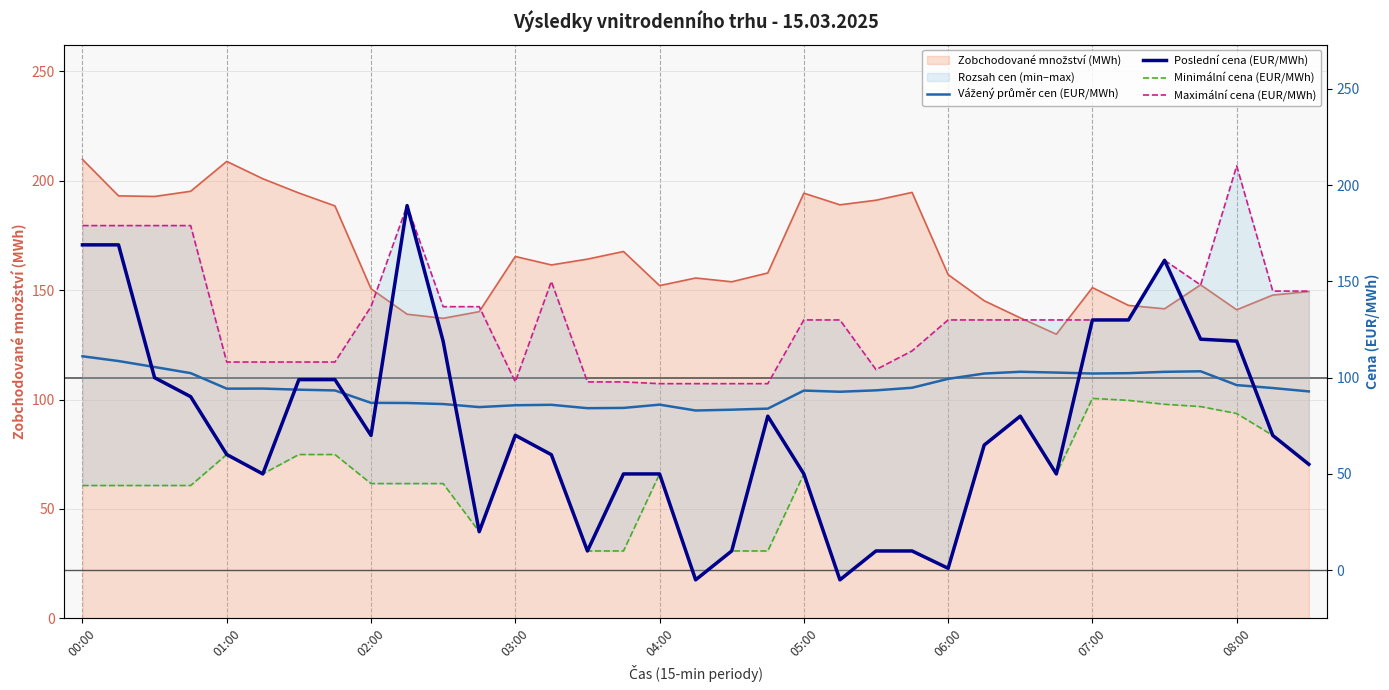

Where is Vážený průměr cen (EUR/MWh) nearest to the value 97?

08:00